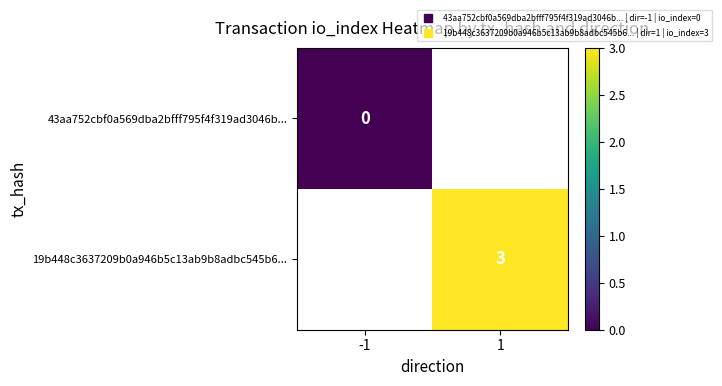

What value does the 19b448c3637209b0a946b5c13ab9b8adbc545b6... series have at 1?

3.0